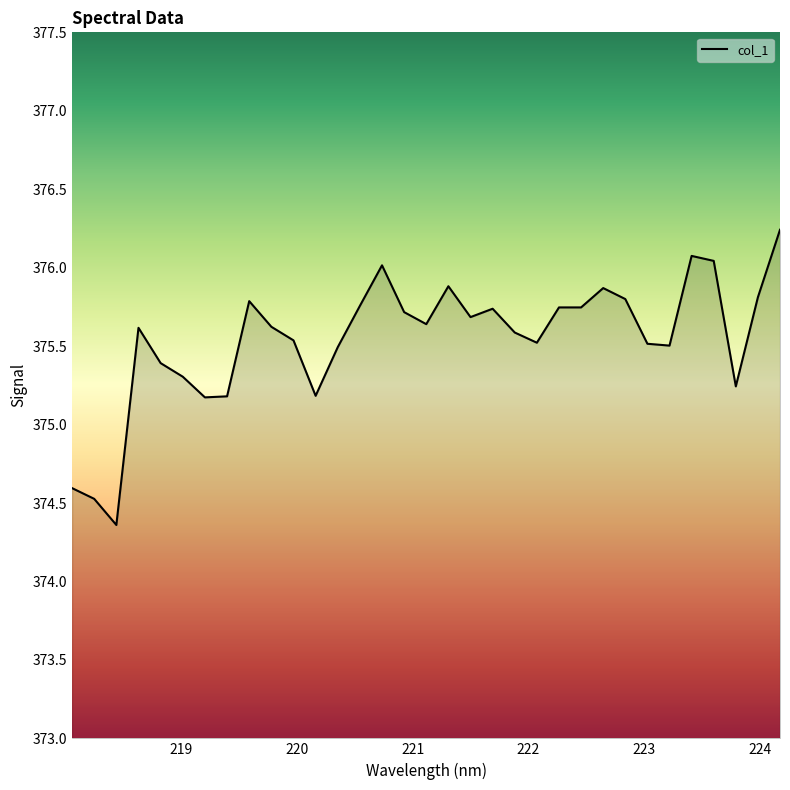

What is the maximum value shown in the chart?

376.2